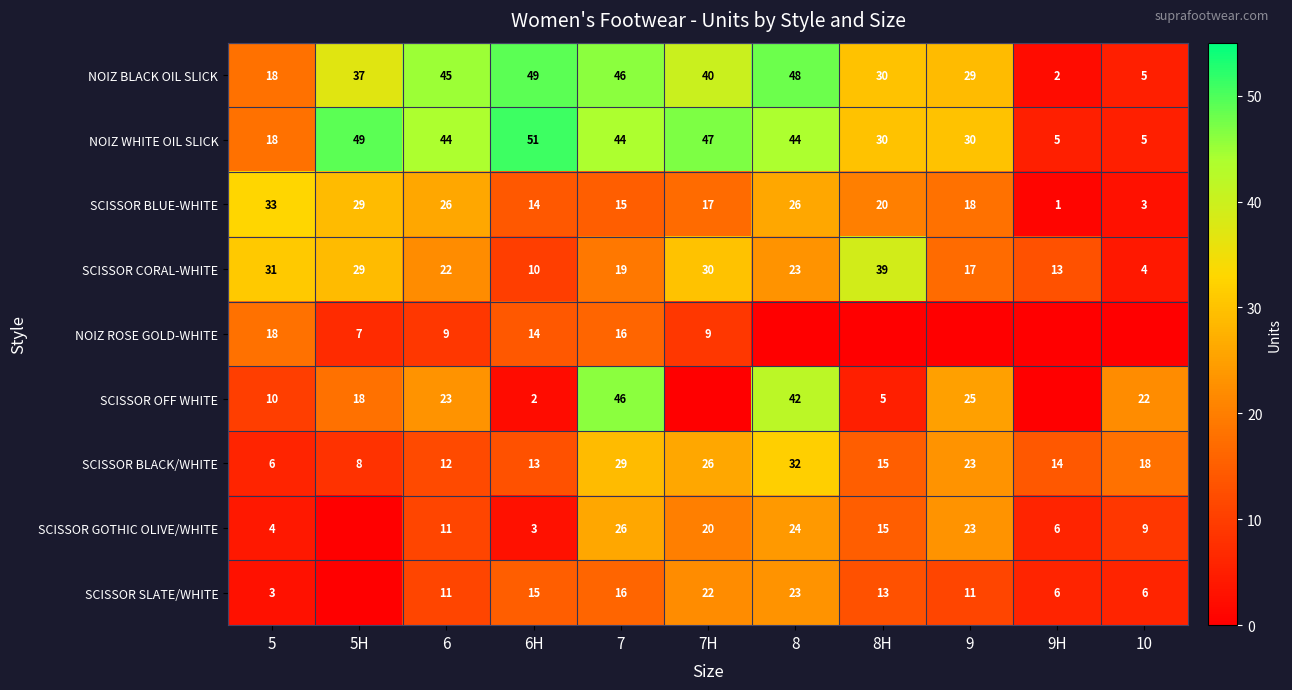

Where does the NOIZ WHITE OIL SLICK series first go above 44?

5H